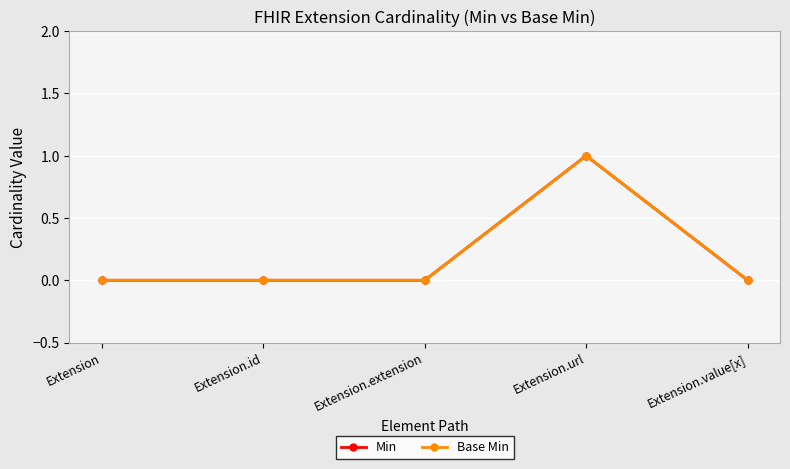

What is the value of the Base Min point at the 4th from the left?

1